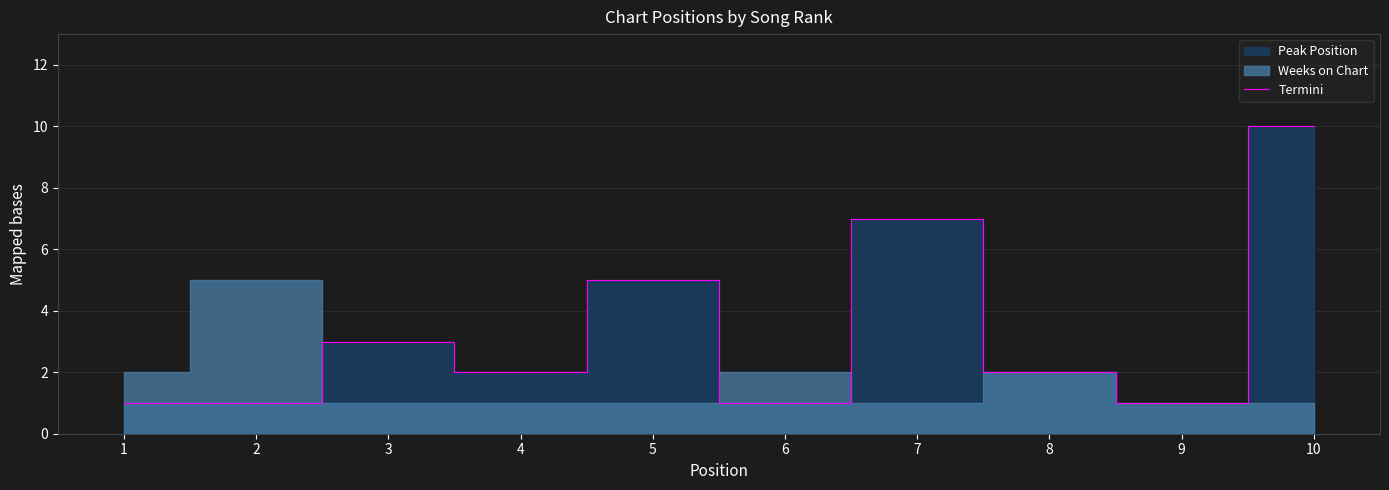

What is the change in value from 4 to 10?

+8